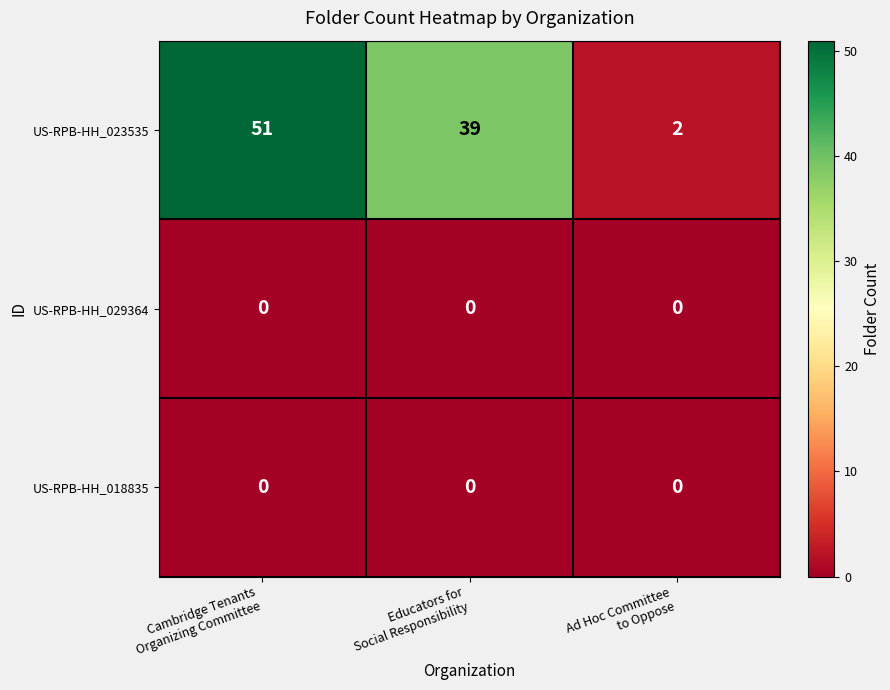

Between Cambridge Tenants
Organizing Committee and Educators for
Social Responsibility, which series saw the biggest shift?

US-RPB-HH_023535